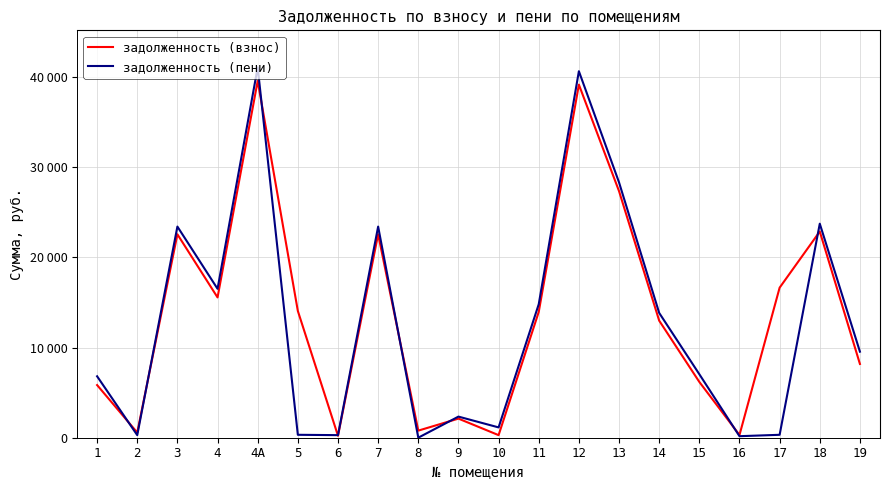

Does the chart have visible grid lines?

Yes